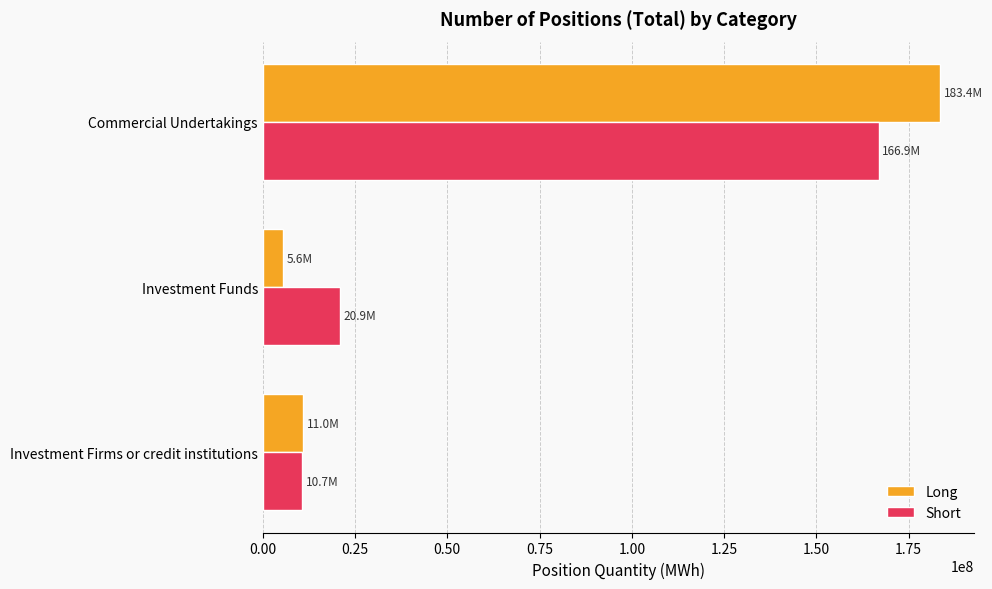

What is the difference between the maximum and minimum values in the Short series?

156127056.5